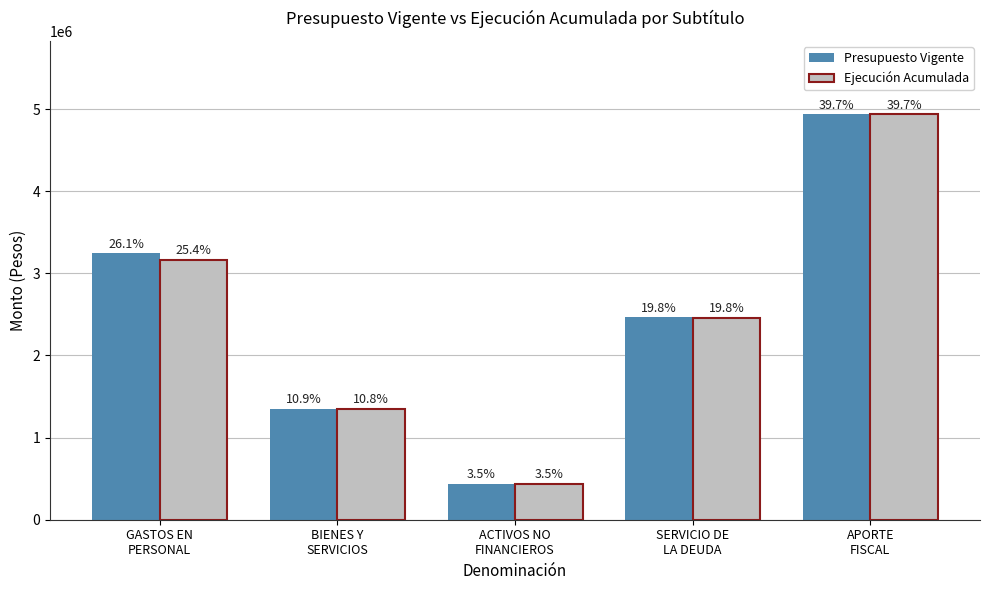

What is the label of the 4th bar from the right?

BIENES Y
SERVICIOS